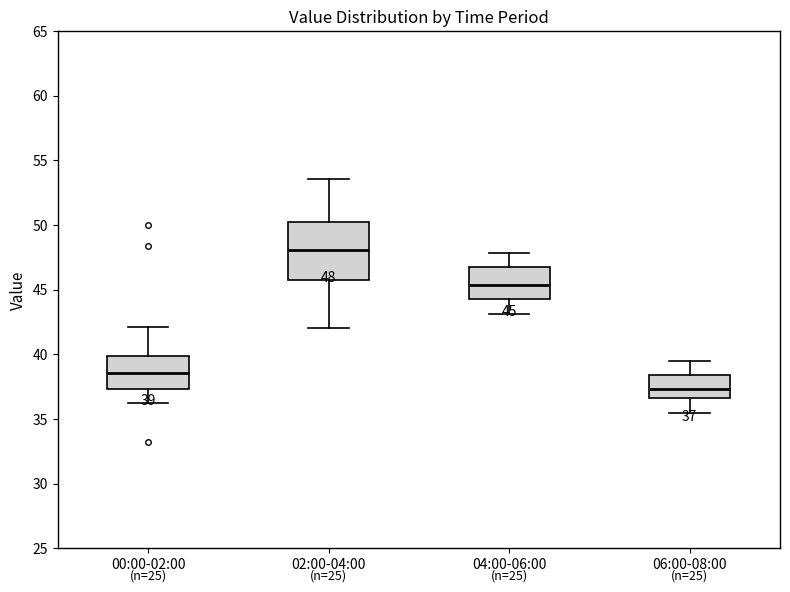

Which box is the tallest, from its lower edge to its upper edge?

02:00-04:00